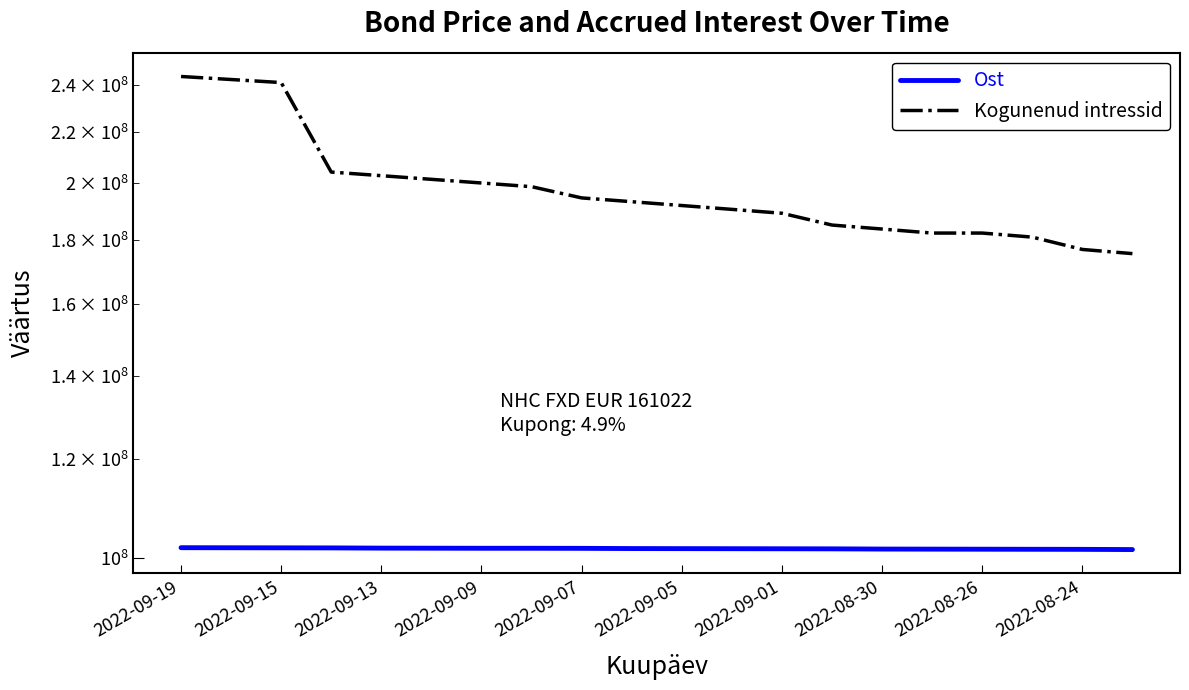

Which series changed the most between 2022-09-09 and 2022-09-07?

Kogunenud intressid